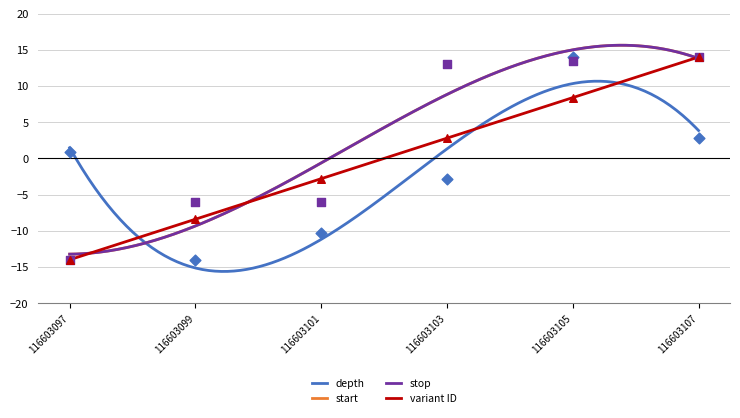

At which category is the sum across all series the highest?

116603105